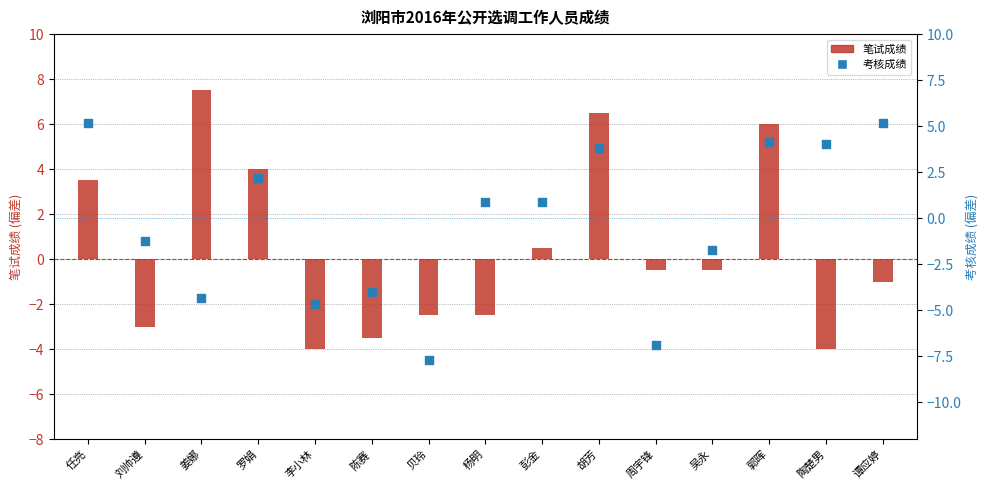

Which series reaches the minimum Y coordinate?

考核成绩